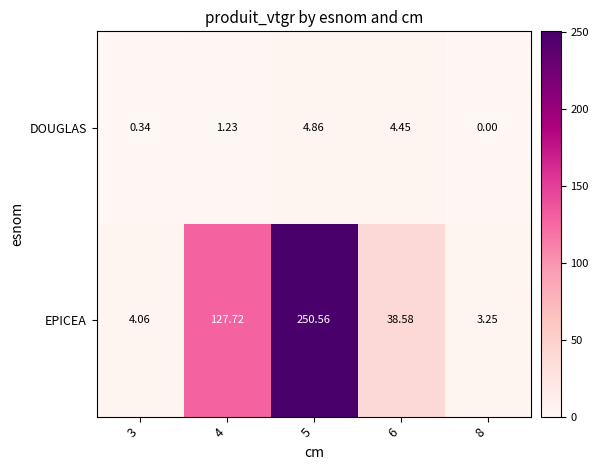

What is the spread (max minus min) of values at 6?

34.1